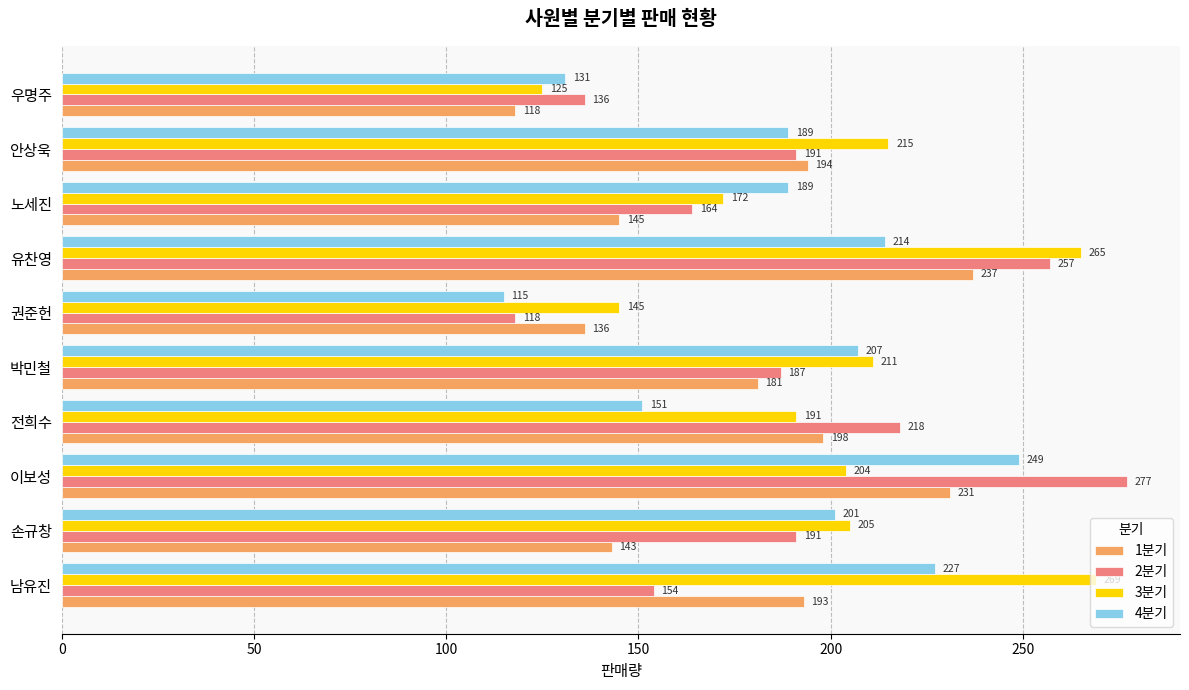

What is the highest value of the 2분기 series?

277